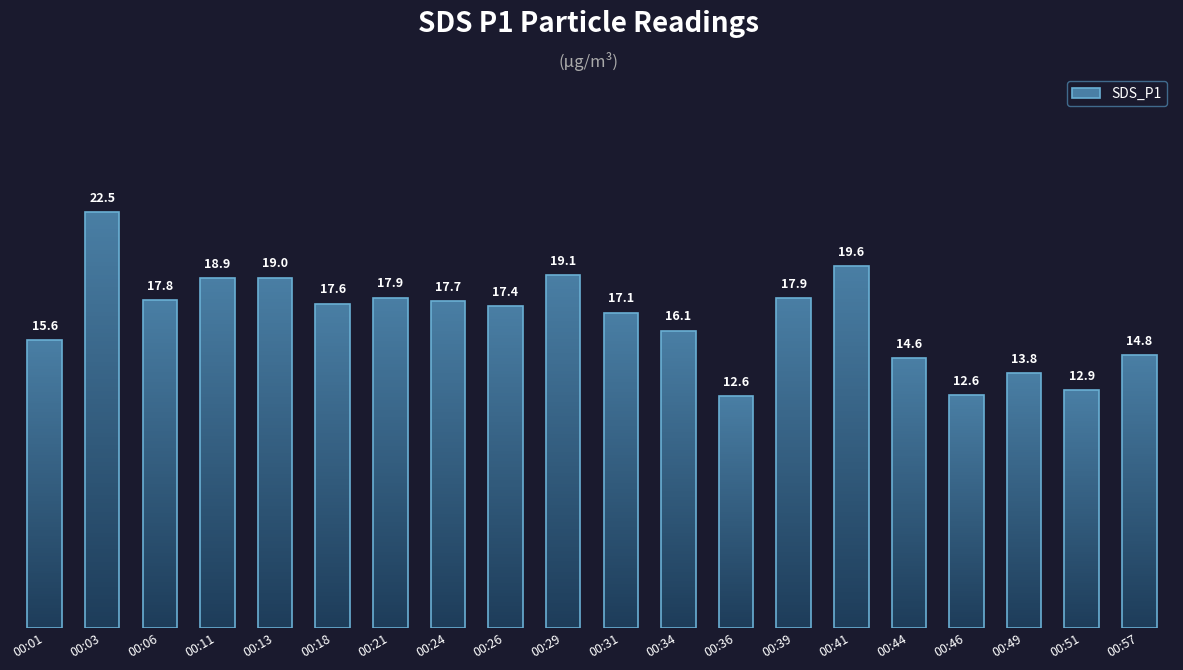

What is the change in value from 00:03 to 00:18?

-4.9